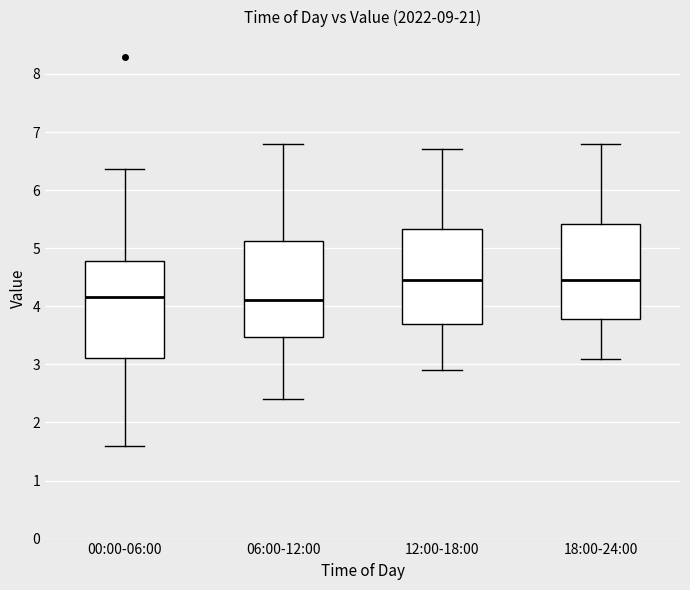

Where is the upper edge of the box for 00:00-06:00 on the y-axis? The values are not printed on the chart, so give them approximately, as read against the axis.

4.8